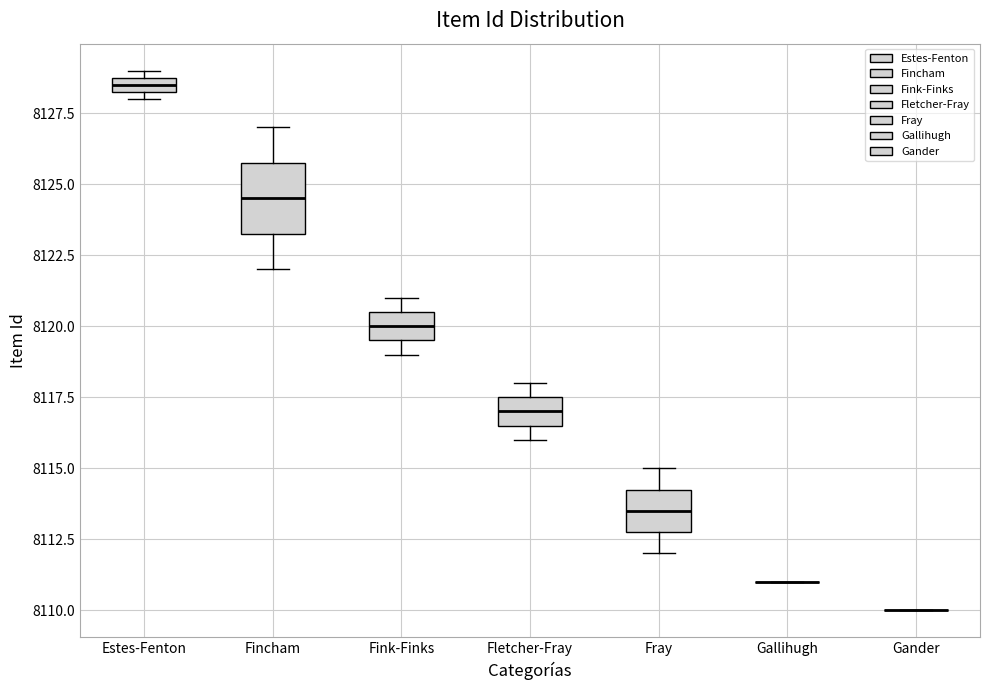

Where is the lower edge of the box for Fletcher-Fray on the y-axis? The values are not printed on the chart, so give them approximately, as read against the axis.

8116.5